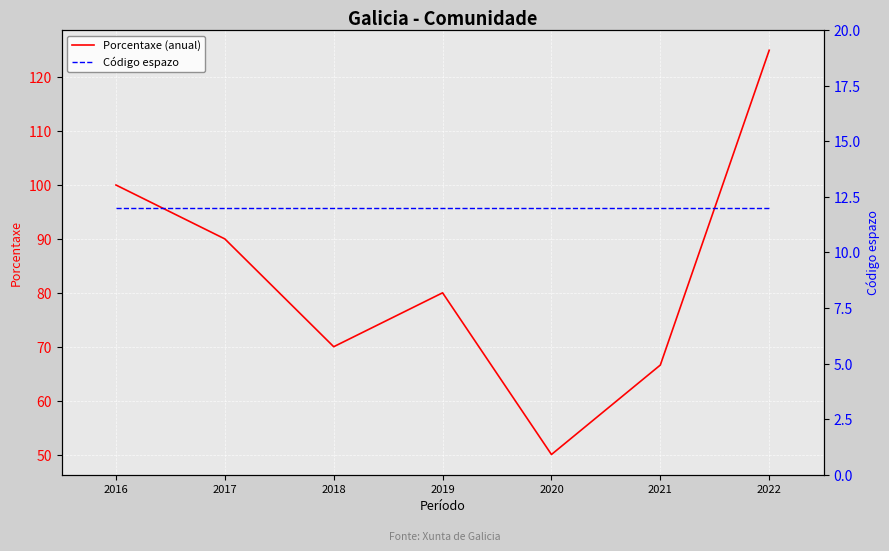

List the labels in order of Código espazo value, largest first.

2016, 2017, 2018, 2019, 2020, 2021, 2022